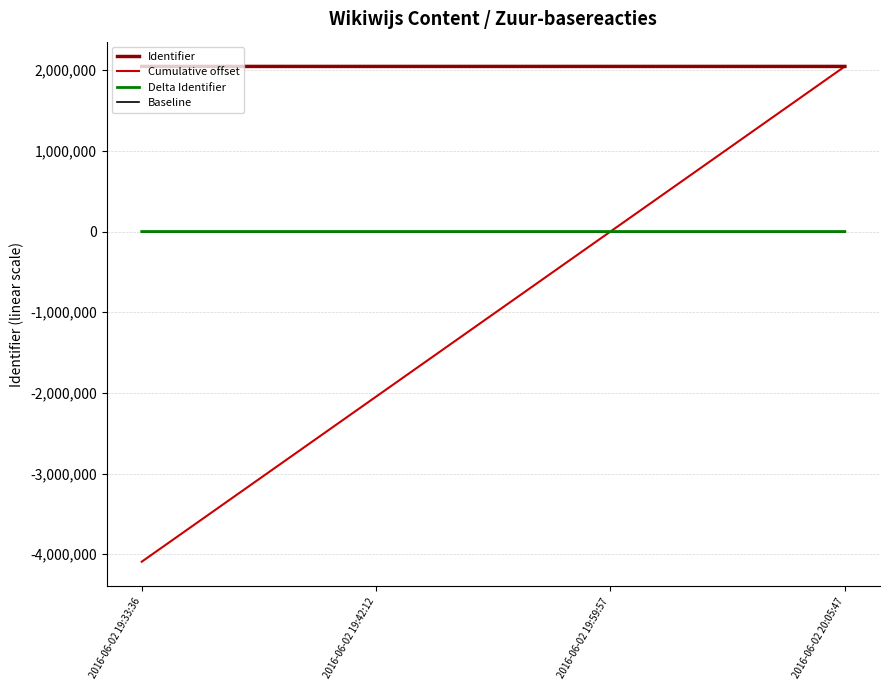

Which series has the widest spread of values?

Cumulative offset